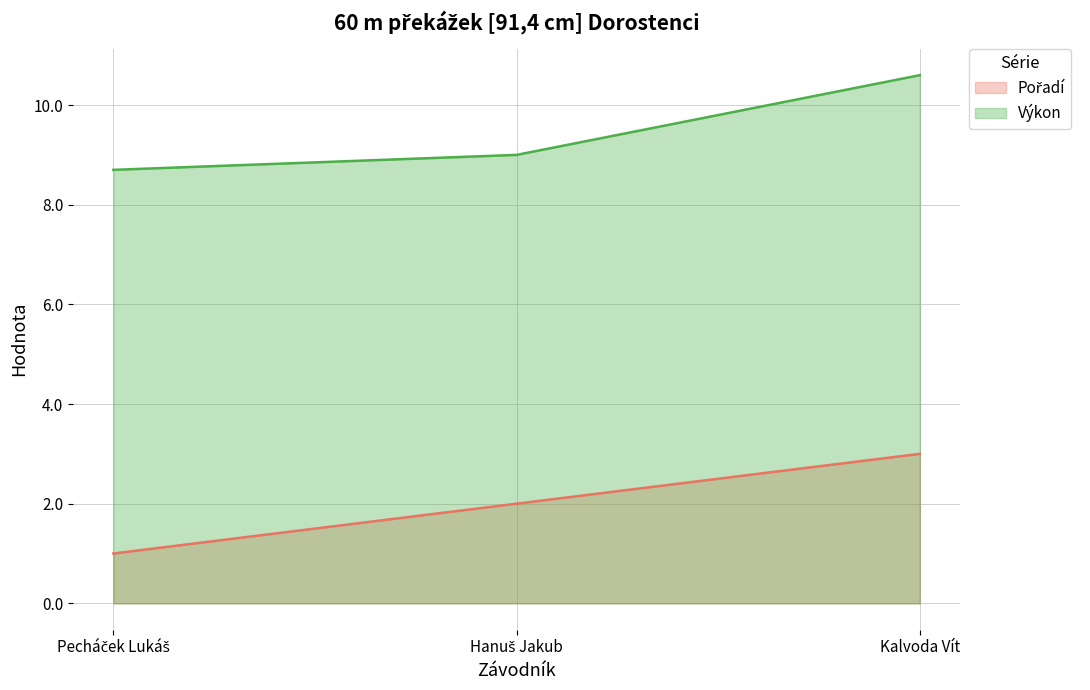

How many lines are shown in the chart?

2